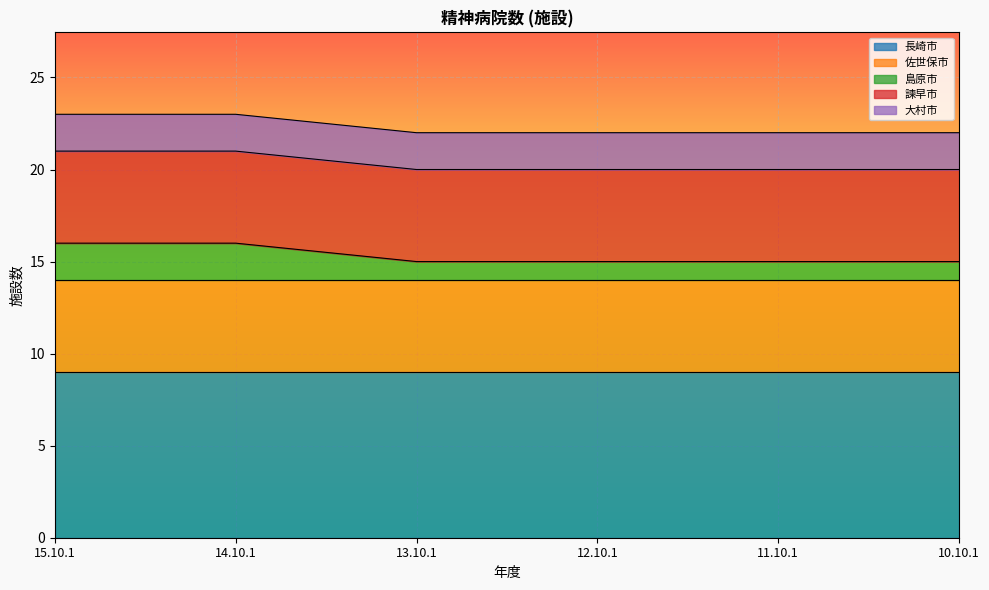

At how many categories does at least one series exceed 5?

6